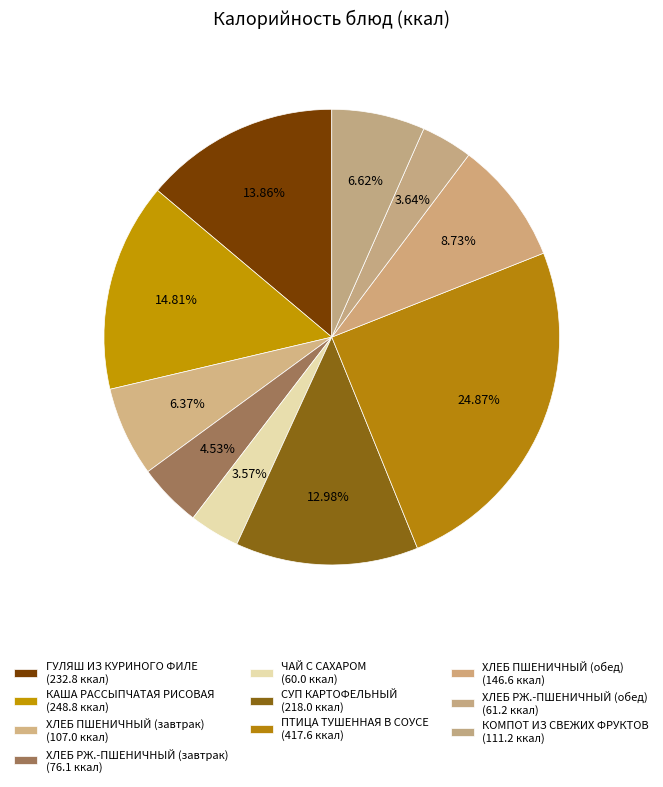

Combined, do ХЛЕБ РЖ.-ПШЕНИЧНЫЙ (обед) and ПТИЦА ТУШЕННАЯ В СОУСЕ account for over 50%?

No